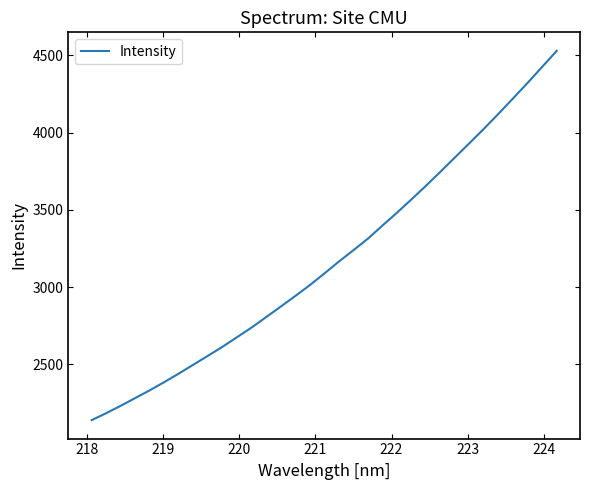

What is the minimum value shown in the chart?

2140.1